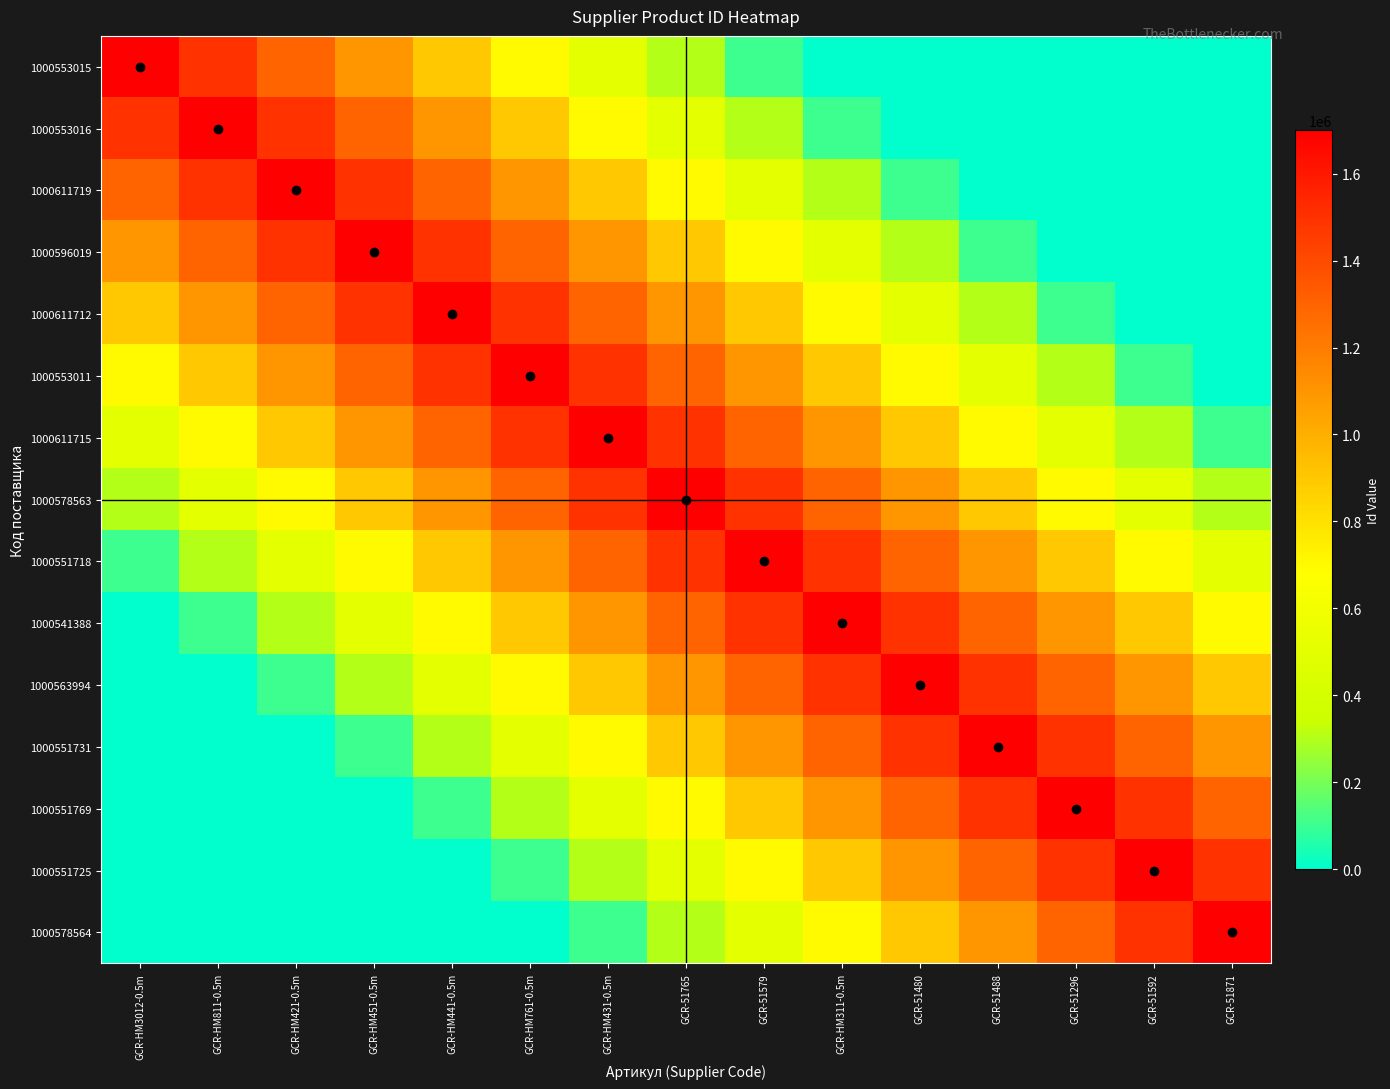

What is the total value across all series at GCR-51579?

14100000